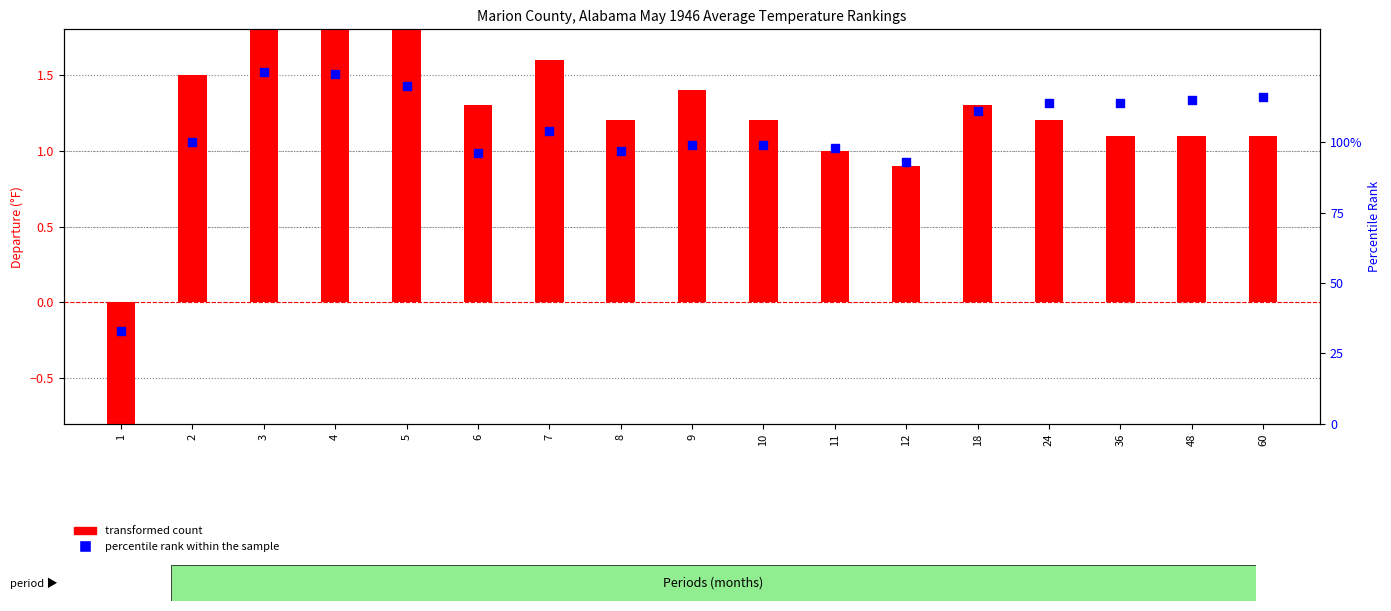

What are all the series names shown in the legend?

transformed count, percentile rank within the sample